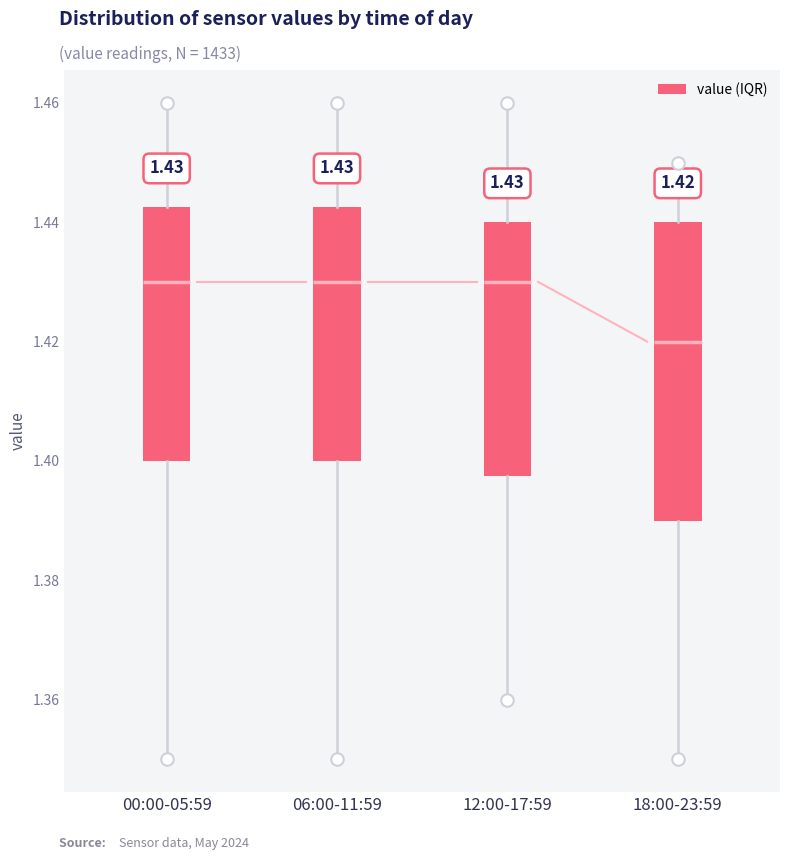

Comparing the boxes themselves (not the whiskers), which one is the tallest?

18:00-23:59